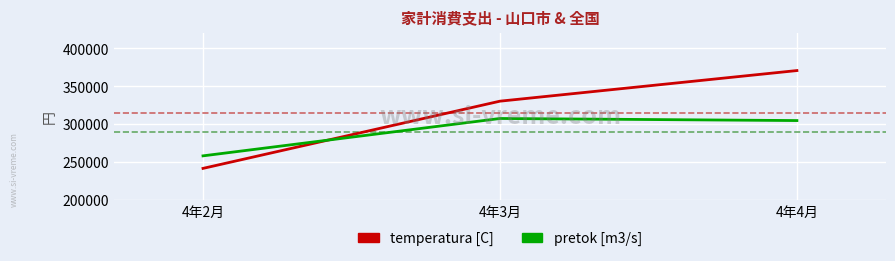

Count the number of data series in this chart.

2